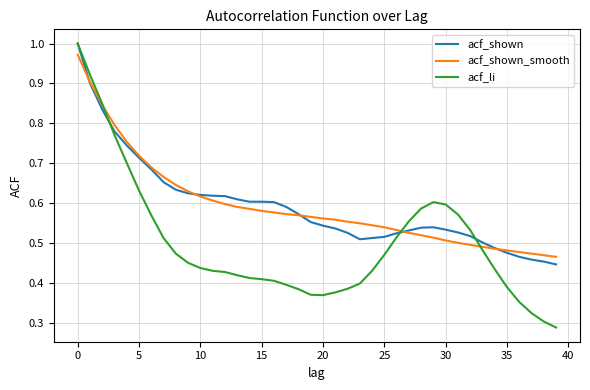

How many distinct data groups are displayed?

3